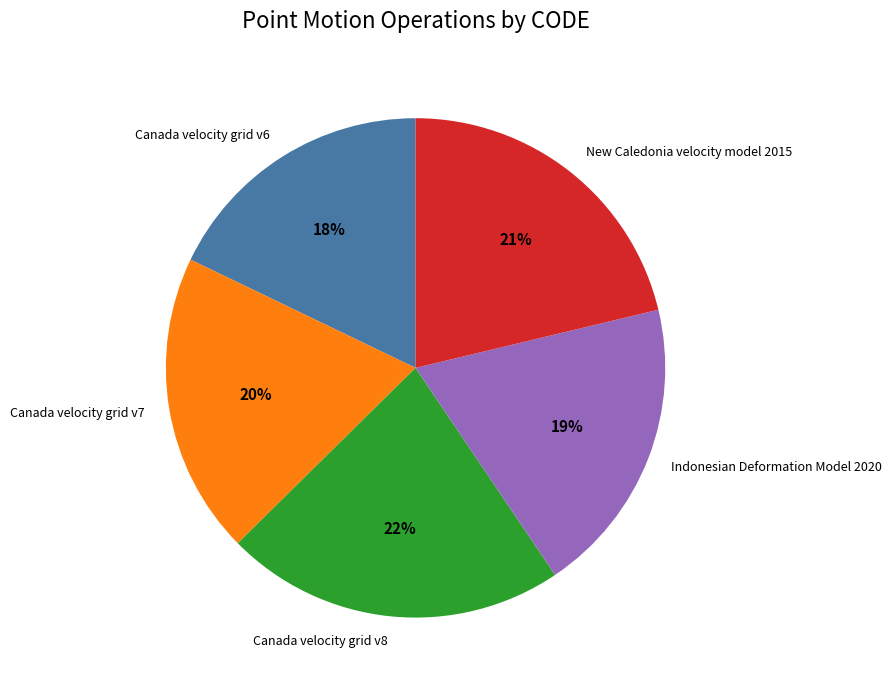

How many segments does this pie chart have?

5